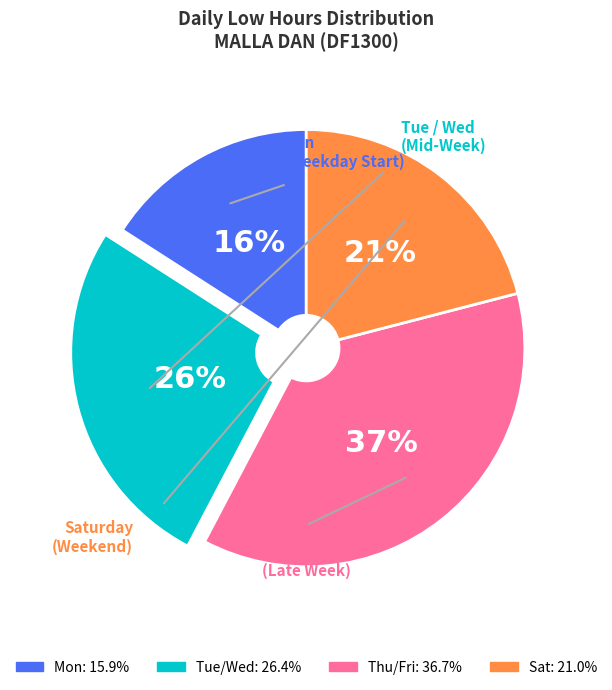

To the nearest percent, what is the difference between the largest and smallest slice percentages?

21%